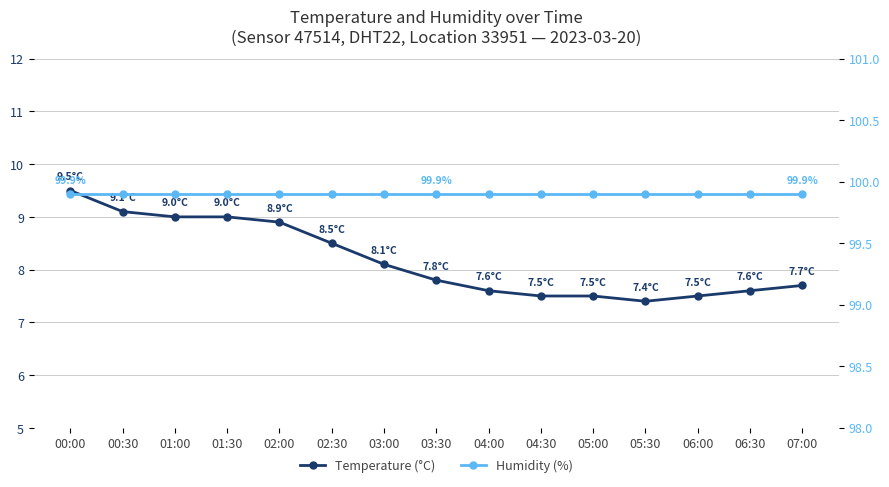

Is the value of Humidity (%) at 05:00 greater than the value of Temperature (°C) at 07:00?

Yes